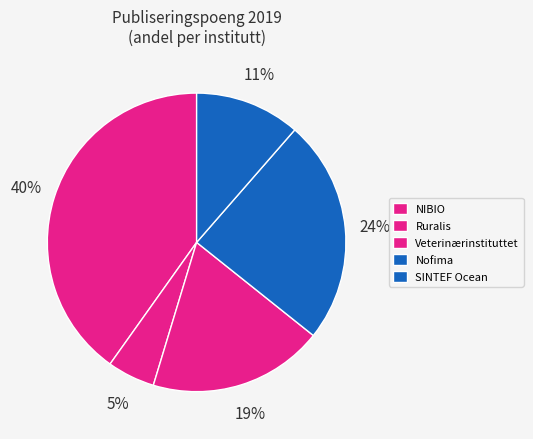

Is it true that SINTEF Ocean is 1% of the pie?

False